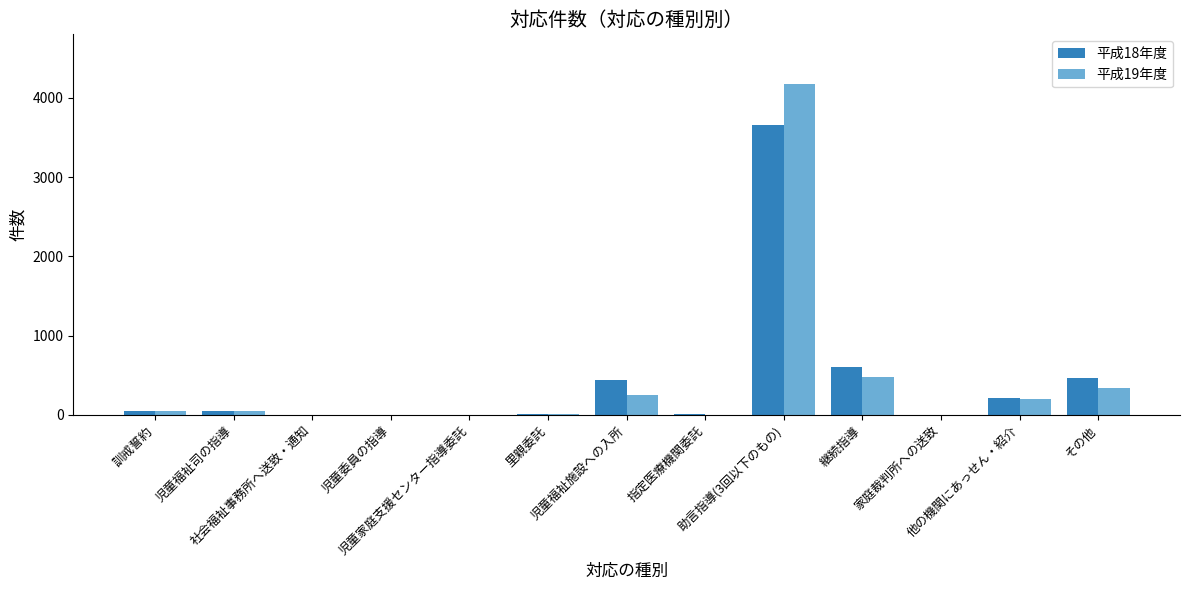

What is the spread (max minus min) of values at 助言指導(3回以下のもの)?

519